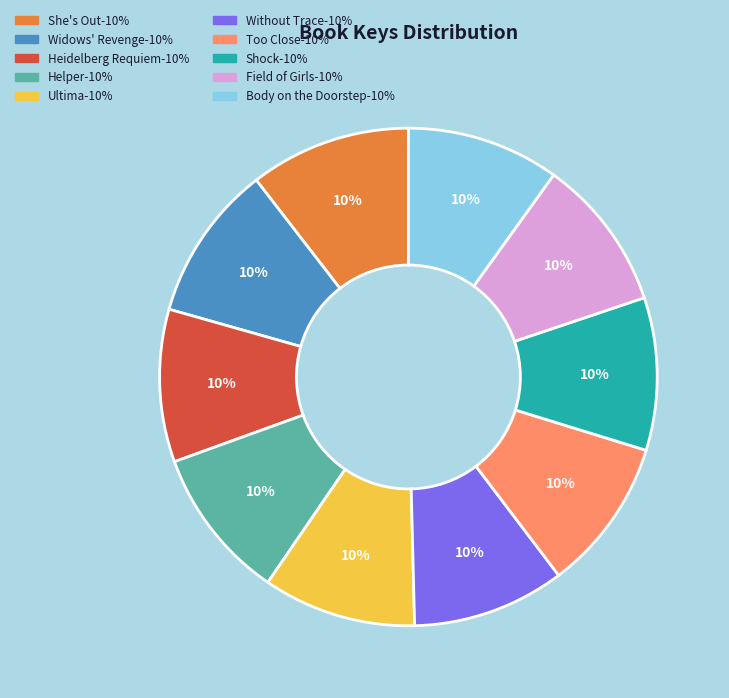

To the nearest percent, what is the combined percentage of Too Close and Shock?

20%